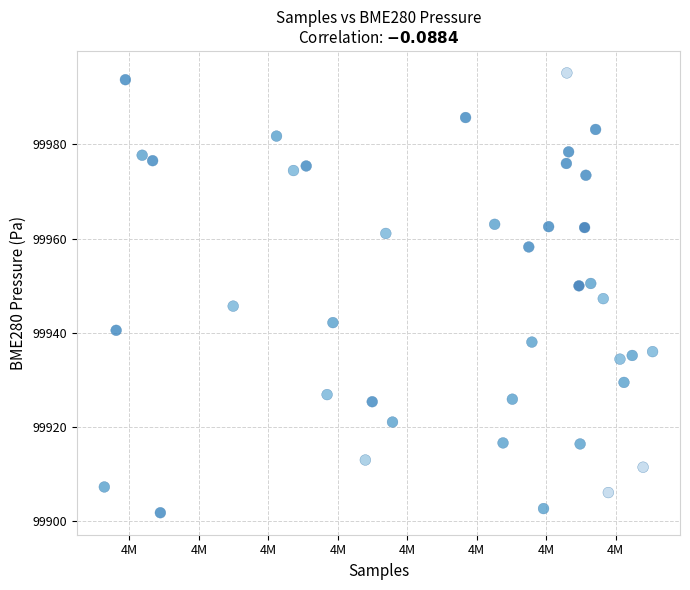

What is the range of X values (max minus min)?

15783.0